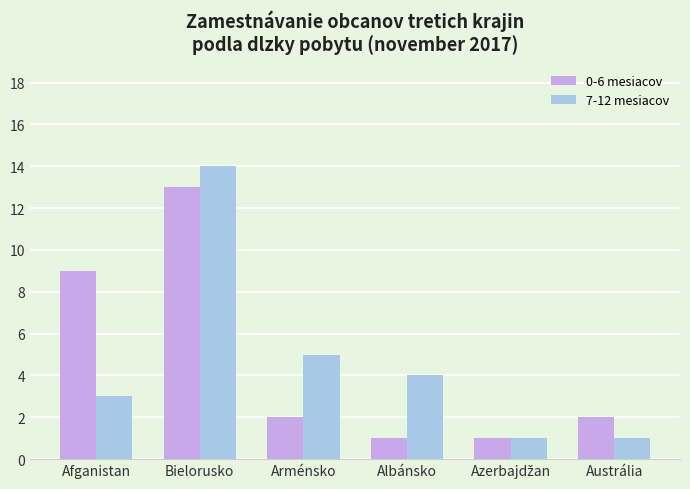

Is the value of 7-12 mesiacov at Austrália greater than the value of 0-6 mesiacov at Arménsko?

No